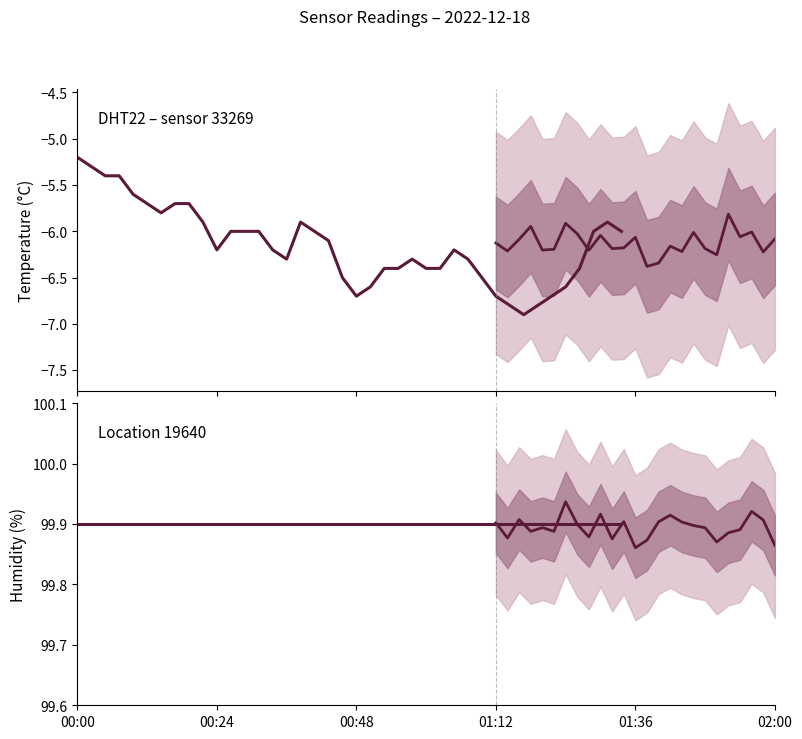

Rank the series by their maximum value, from highest to lowest.

humidity, temperature